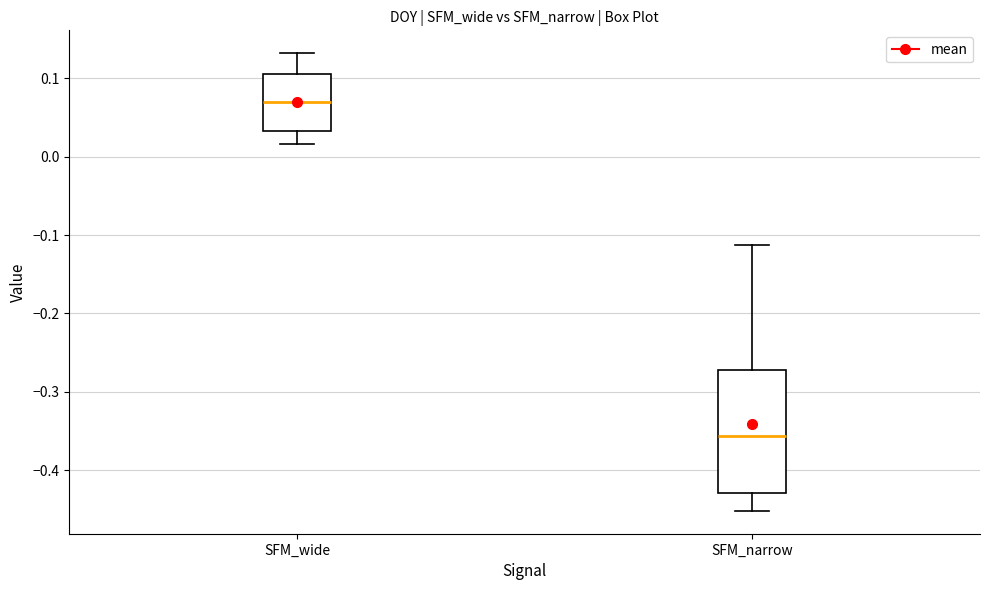

Which box has the lowest median line?

SFM_narrow